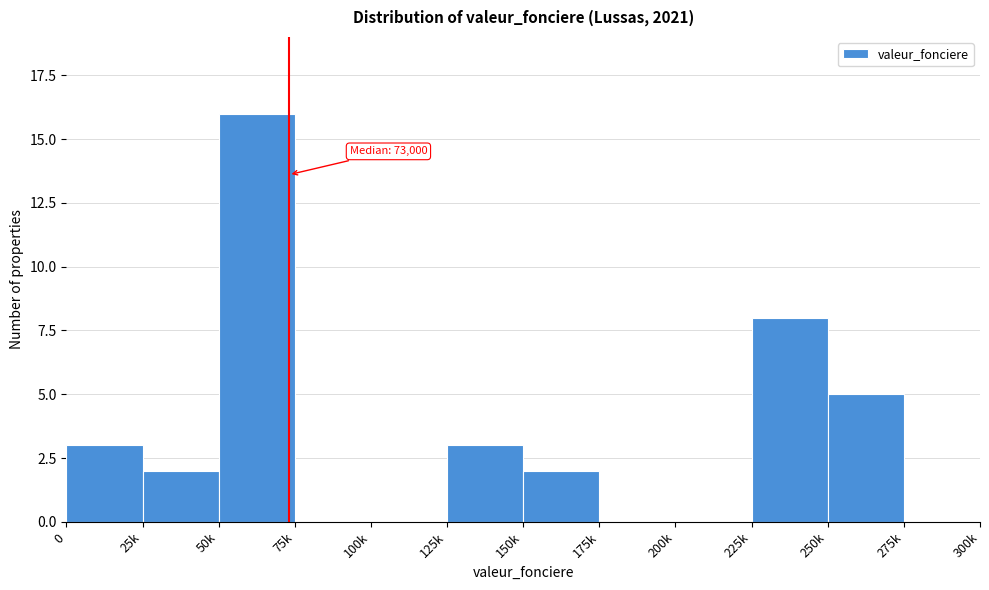

Reading left to right, what are all the values shown in this chart?

0=3	25k=2	50k=16	75k=0	100k=0	125k=3	150k=2	175k=0	200k=0	225k=8	250k=5	275k=0